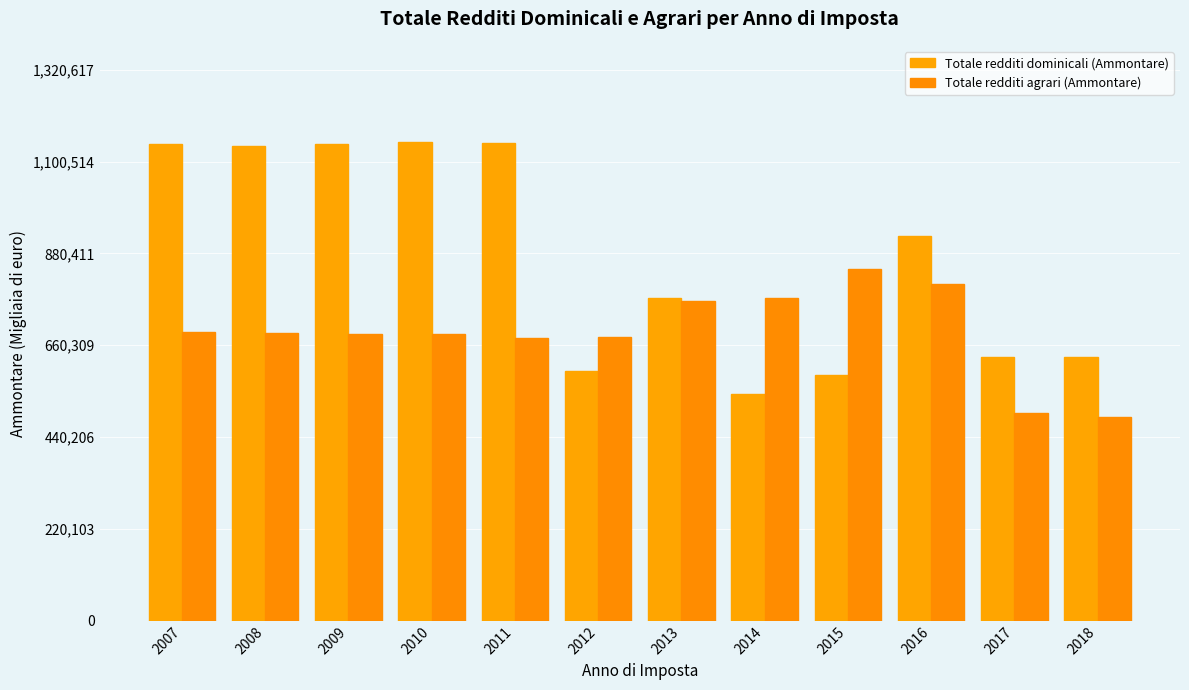

Which series has the largest range (max minus min)?

Totale redditi dominicali (Ammontare)